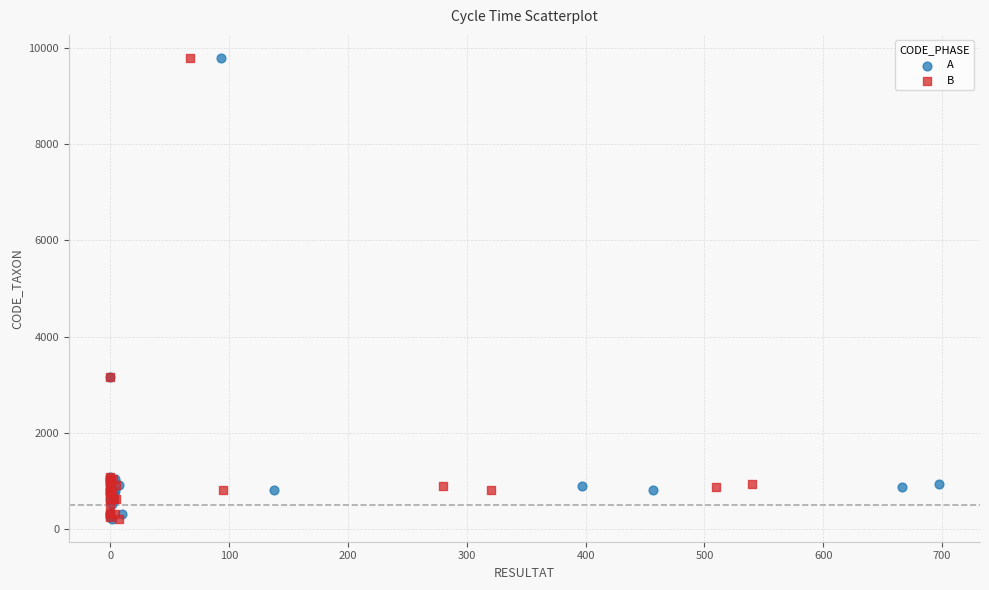

What are all the series names shown in the legend?

A, B